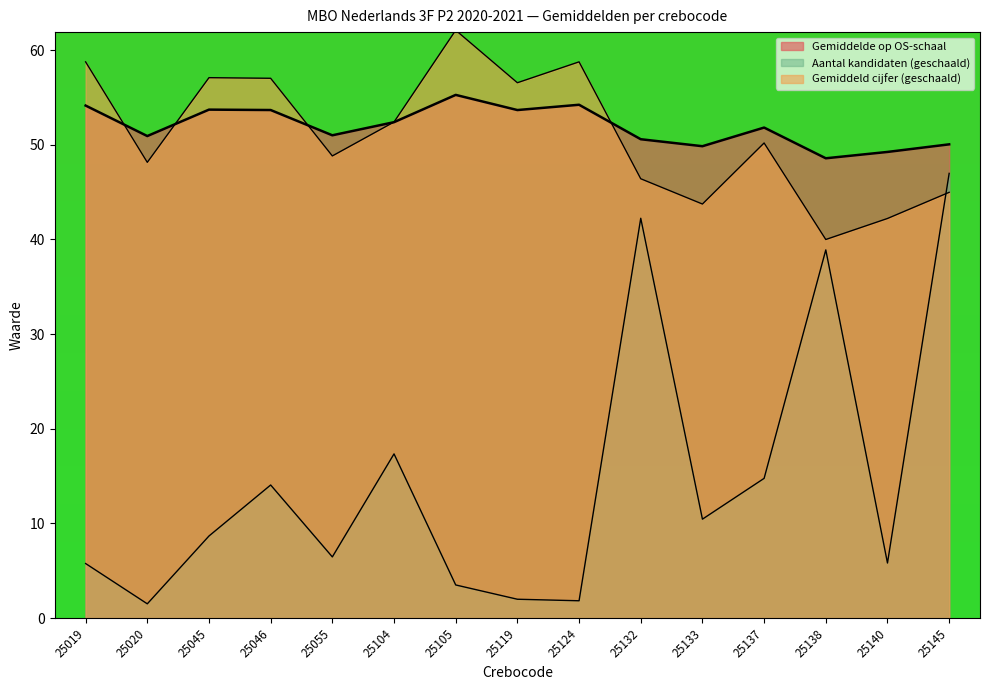

How many lines are shown in the chart?

3